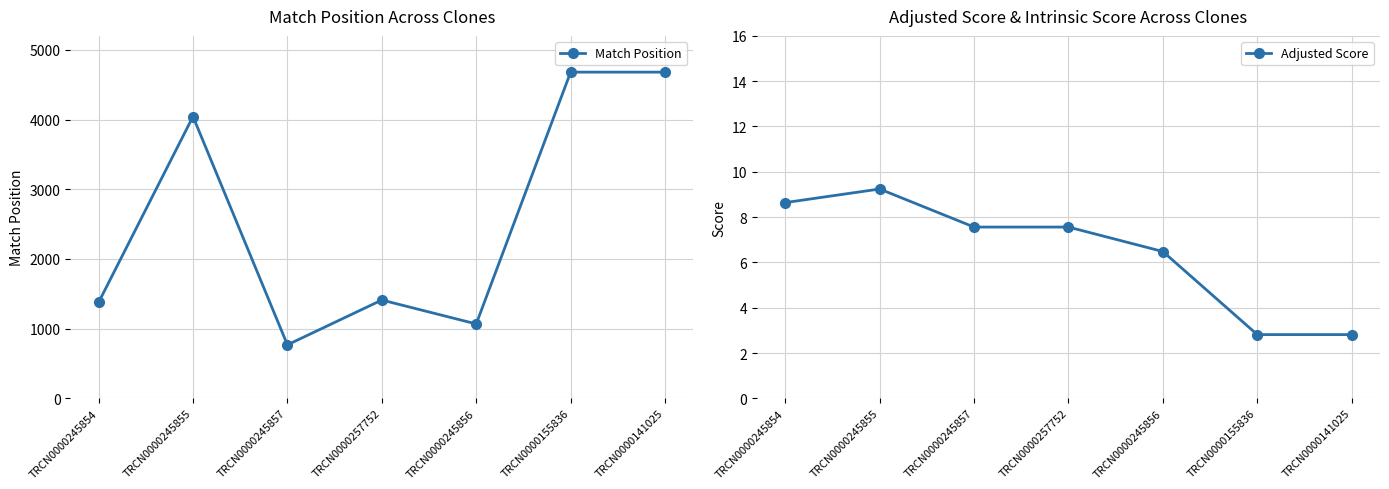

What is the minimum value for Adjusted Score?

2.8